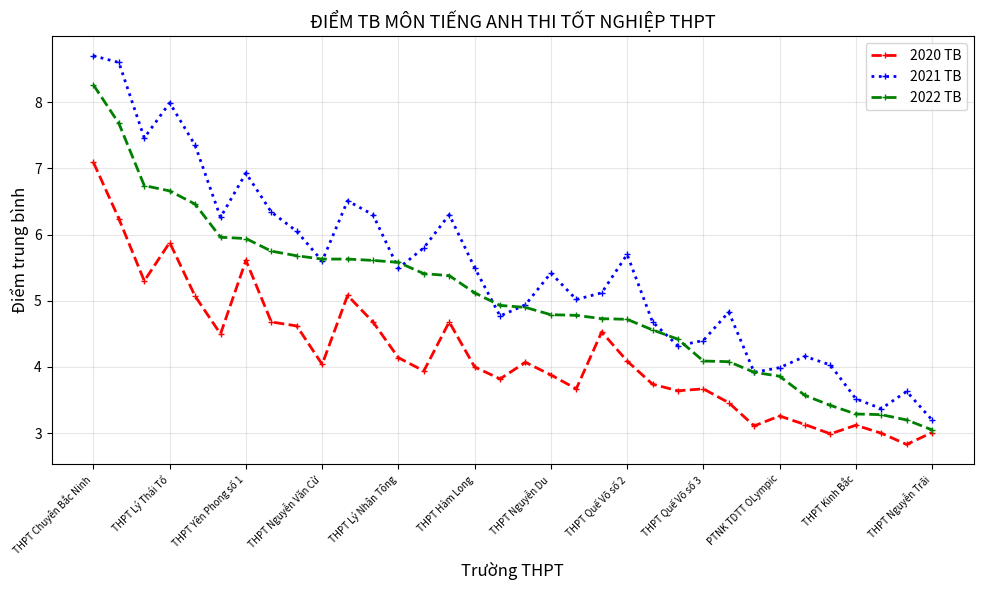

How many lines are shown in the chart?

3